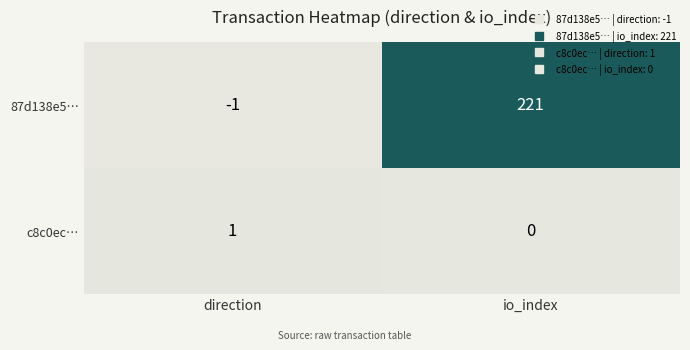

Which series has the largest range (max minus min)?

87d138e5…